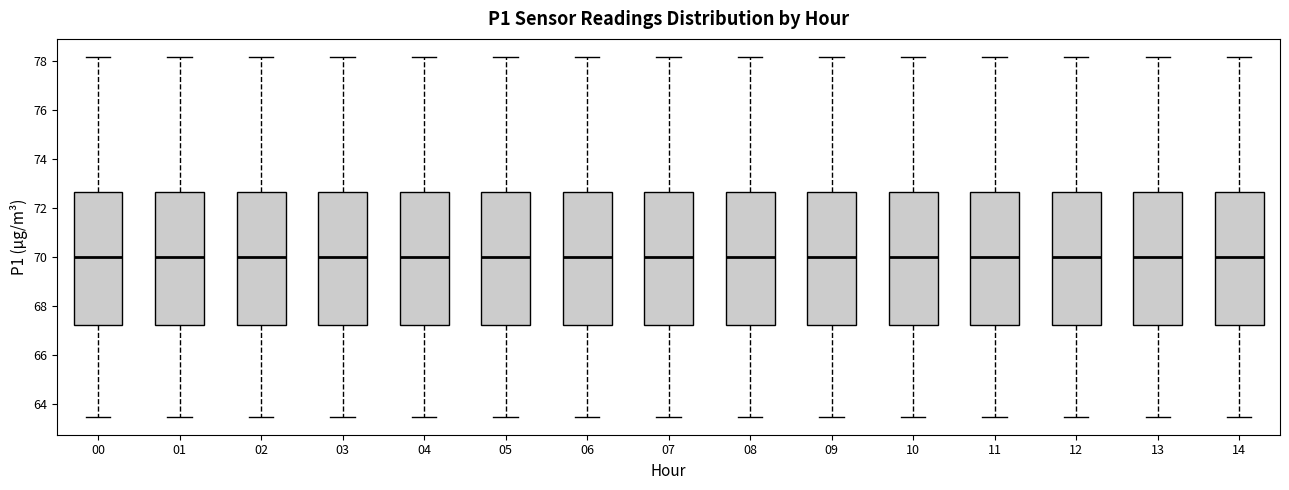

Reading left to right, transcribe this box plot: for each box, give where its median line is, the range the box spans, and where its two whiskers end, as read against the y-axis. The values are not printed on the chart, so give them approximately, as read against the axis.

00: median 70.0, box 67.2 to 72.6, whiskers 63.4 to 78.2
01: median 70.0, box 67.2 to 72.6, whiskers 63.4 to 78.2
02: median 70.0, box 67.2 to 72.6, whiskers 63.4 to 78.2
03: median 70.0, box 67.2 to 72.6, whiskers 63.4 to 78.2
04: median 70.0, box 67.2 to 72.6, whiskers 63.4 to 78.2
05: median 70.0, box 67.2 to 72.6, whiskers 63.4 to 78.2
06: median 70.0, box 67.2 to 72.6, whiskers 63.4 to 78.2
07: median 70.0, box 67.2 to 72.6, whiskers 63.4 to 78.2
08: median 70.0, box 67.2 to 72.6, whiskers 63.4 to 78.2
09: median 70.0, box 67.2 to 72.6, whiskers 63.4 to 78.2
10: median 70.0, box 67.2 to 72.6, whiskers 63.4 to 78.2
11: median 70.0, box 67.2 to 72.6, whiskers 63.4 to 78.2
12: median 70.0, box 67.2 to 72.6, whiskers 63.4 to 78.2
13: median 70.0, box 67.2 to 72.6, whiskers 63.4 to 78.2
14: median 70.0, box 67.2 to 72.6, whiskers 63.4 to 78.2